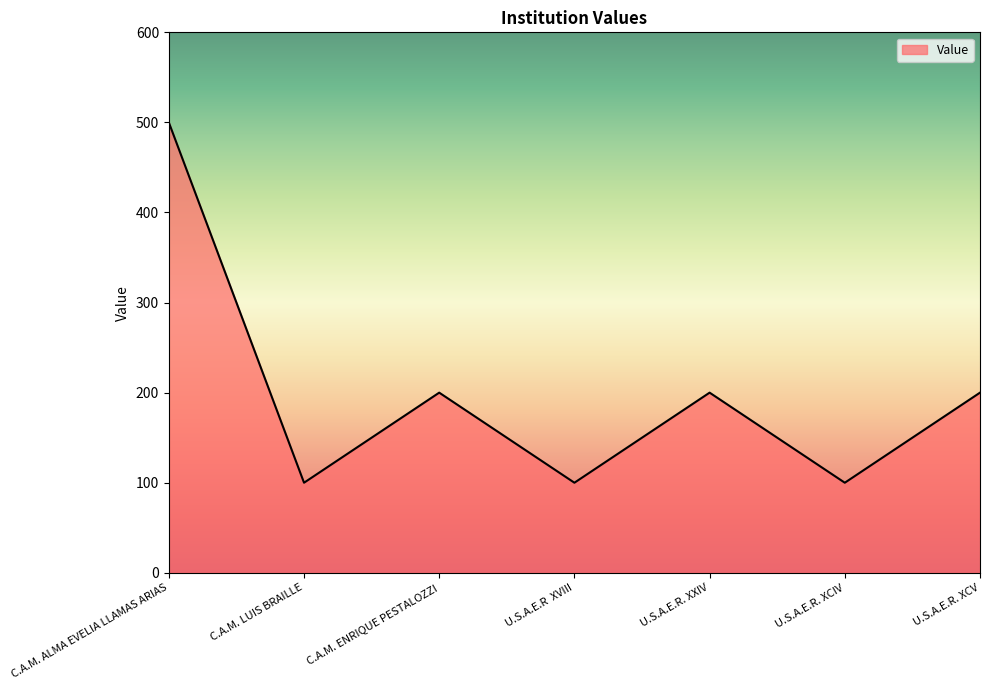

The chart shows a value of 100 at C.A.M. LUIS BRAILLE. True or false?

True